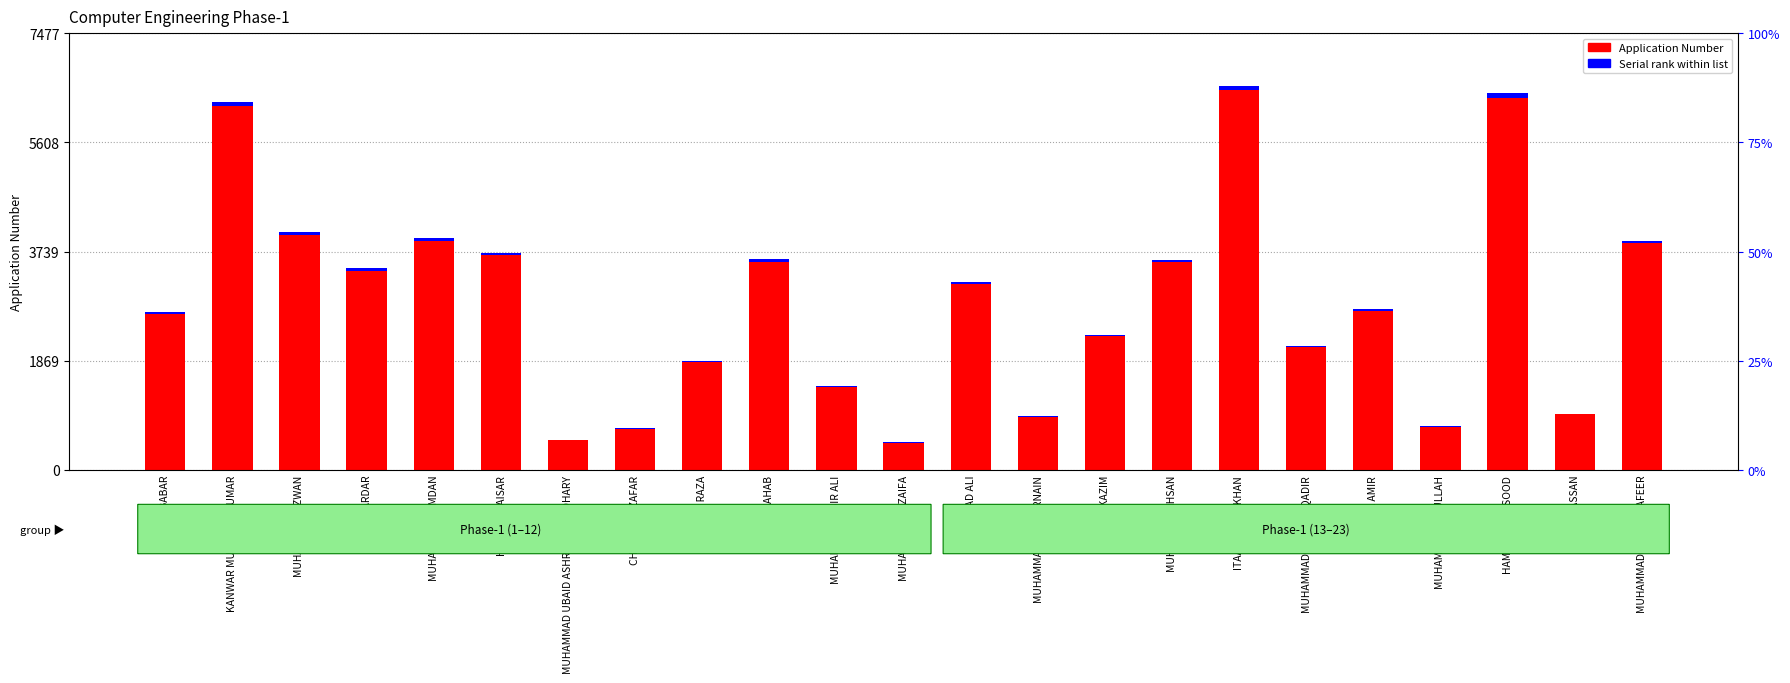

How many data points does each series have?

23